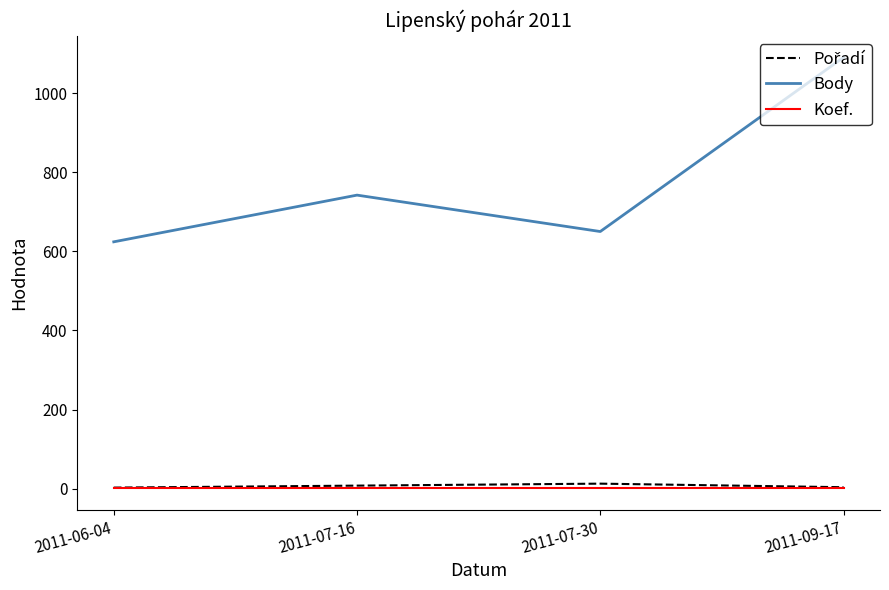

True or false: Body and Koef. cross at least once.

False